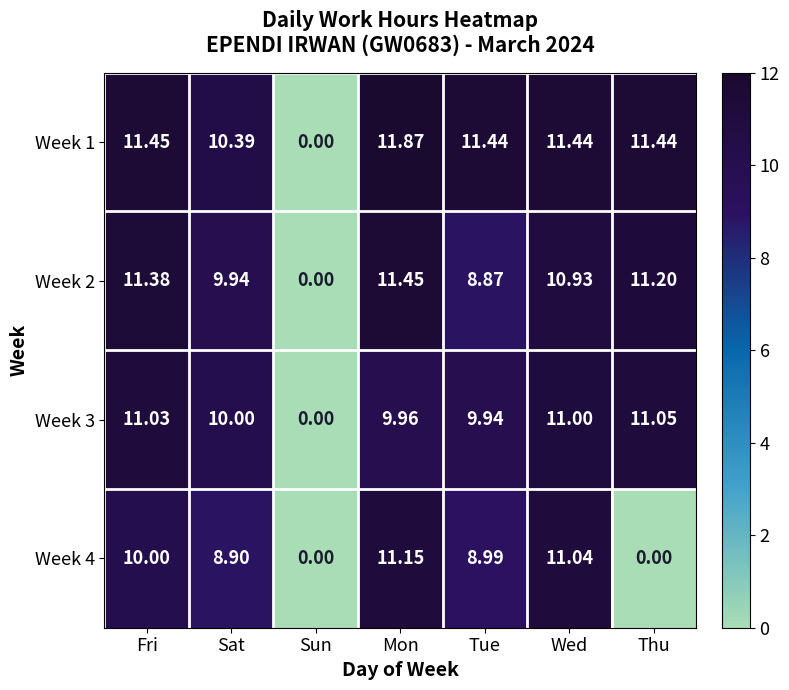

What is the total value across all series at Thu?

33.7